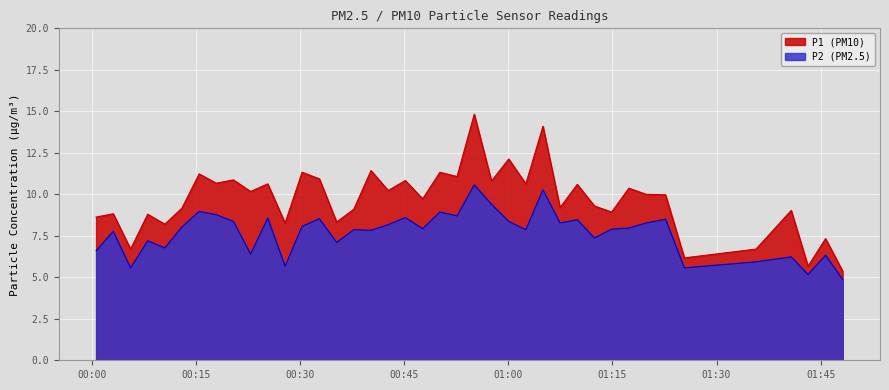

What is the minimum value shown in the chart?

4.9